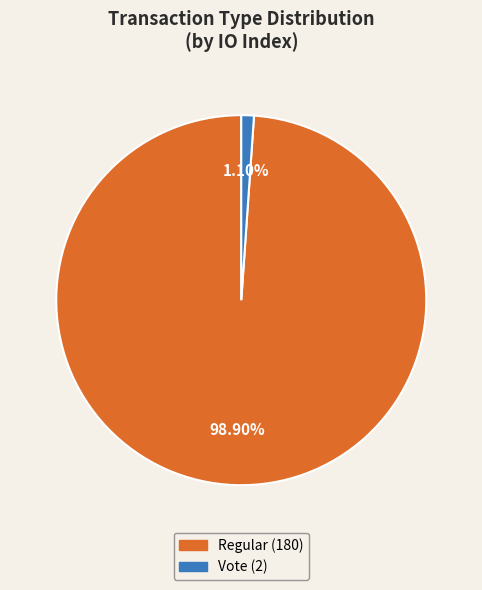

To the nearest percent, what is the average slice percentage?

50%